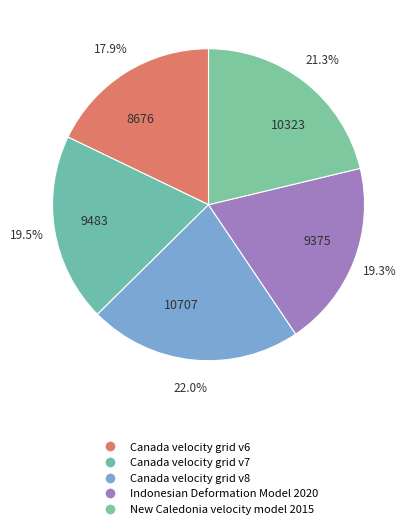

Which category has the smallest portion of the pie?

8676